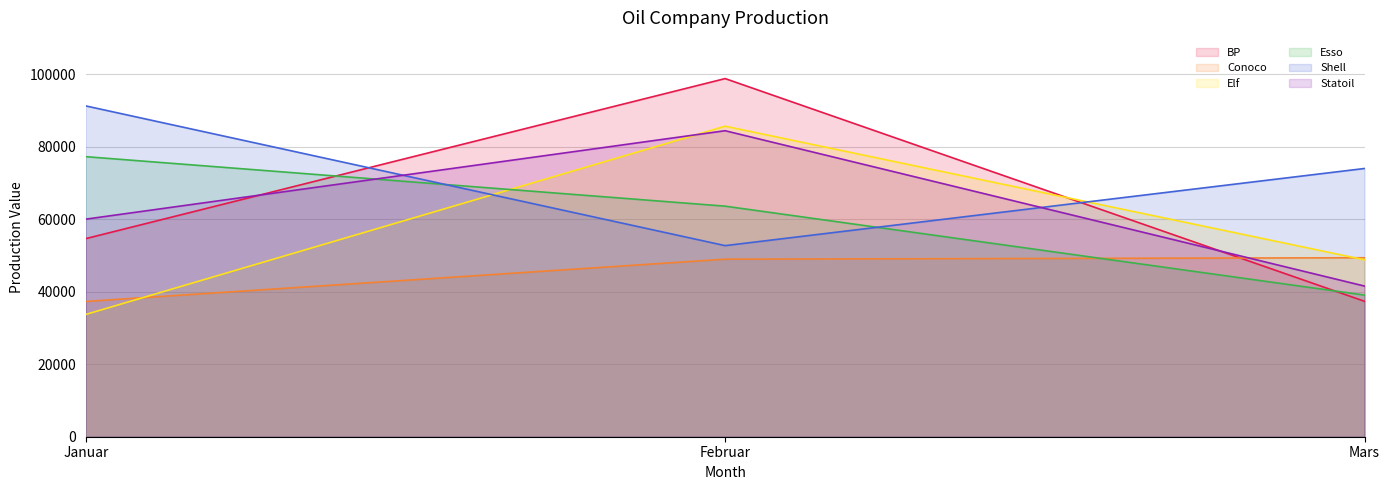

List the labels in order of Shell value, largest first.

Januar, Mars, Februar